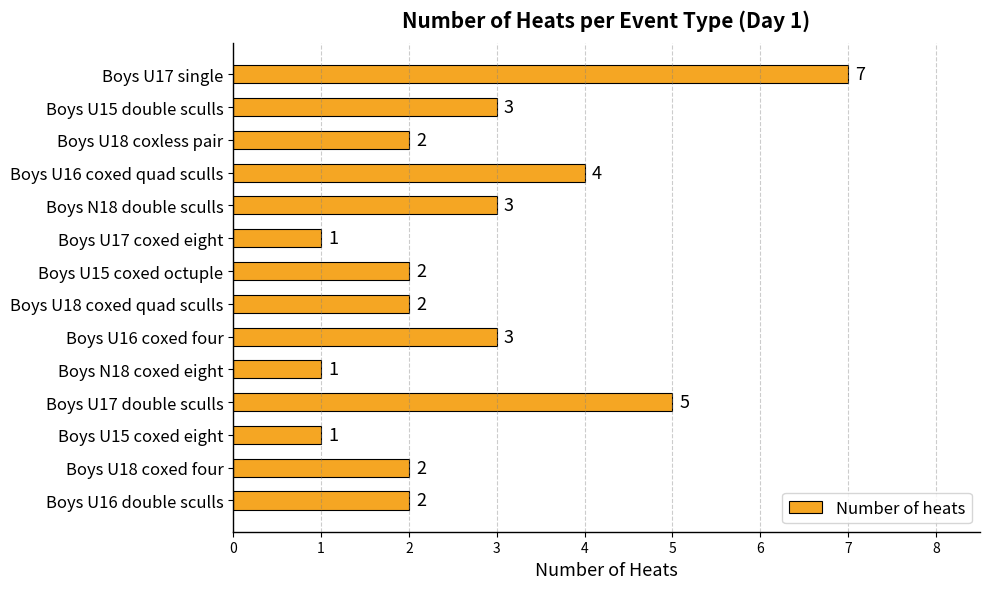

What is the minimum value shown in the chart?

1